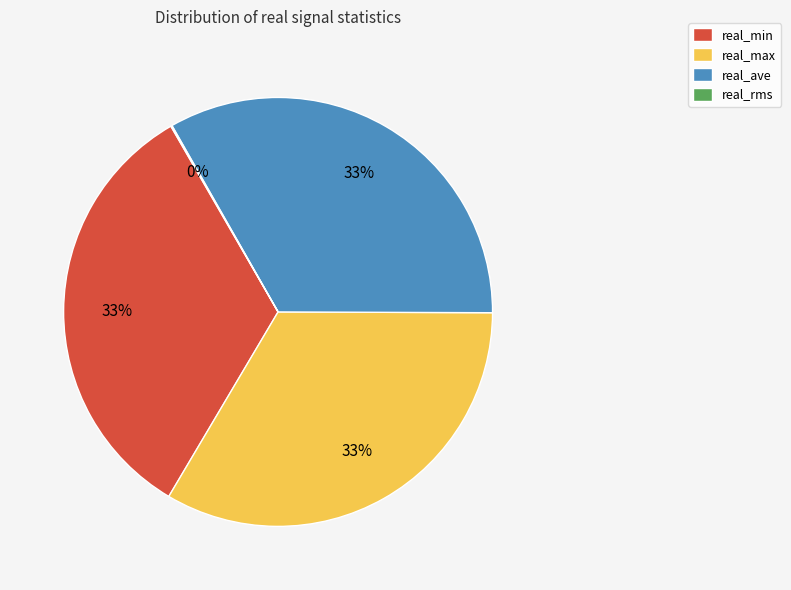

Is the sum of real_max and real_ave greater than half?

Yes